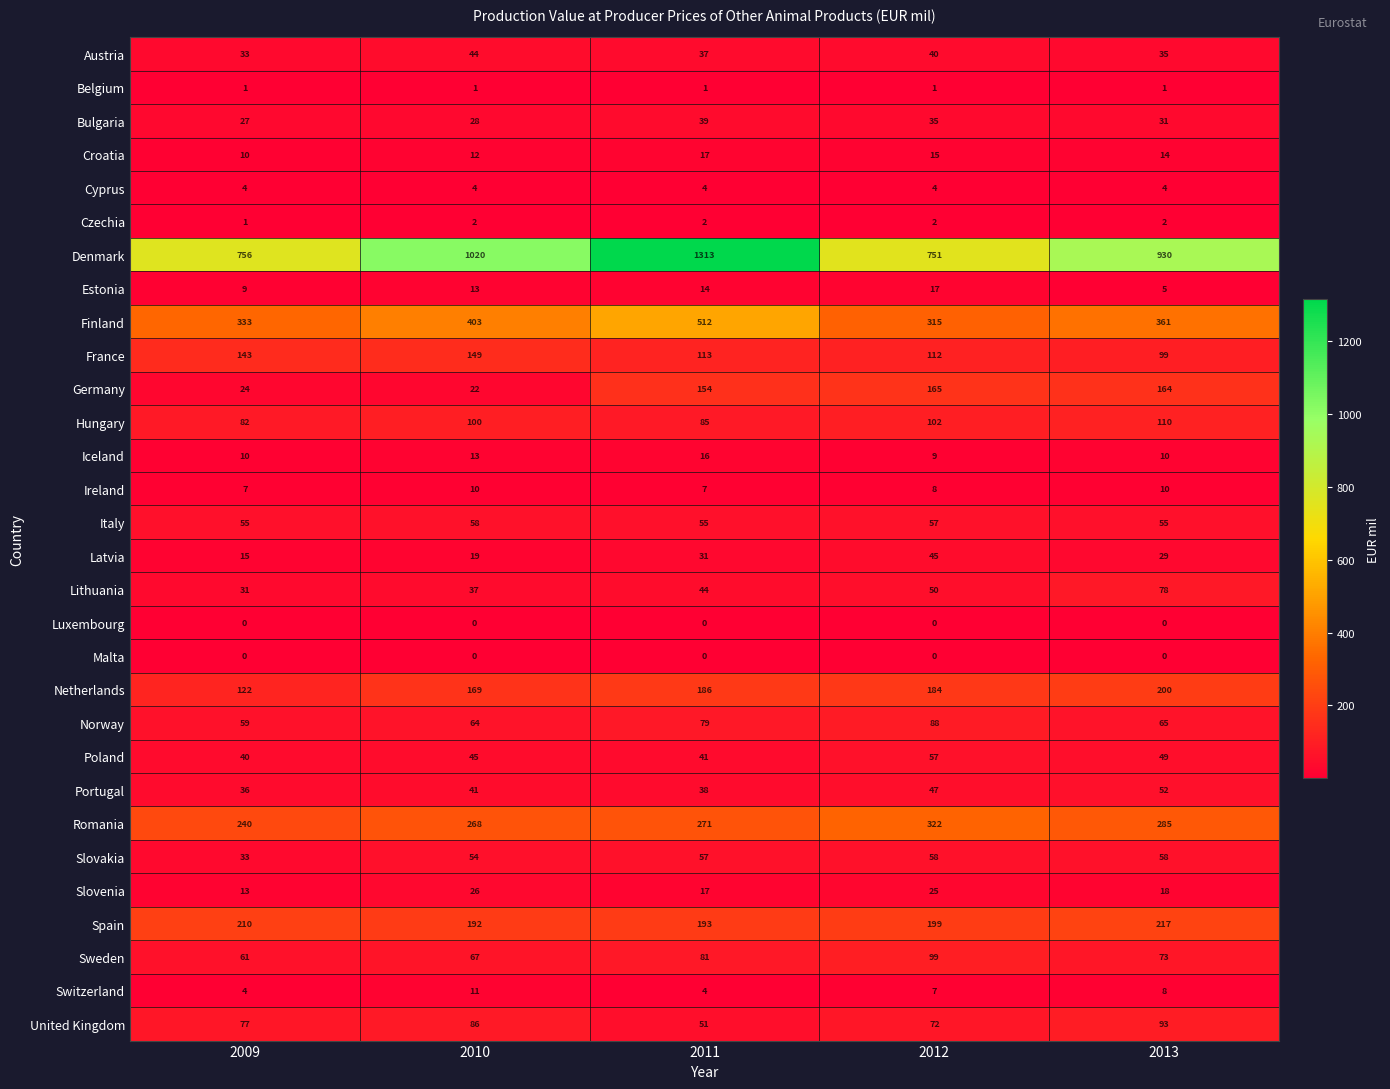

What is the difference between the maximum and minimum values in the Lithuania series?

47